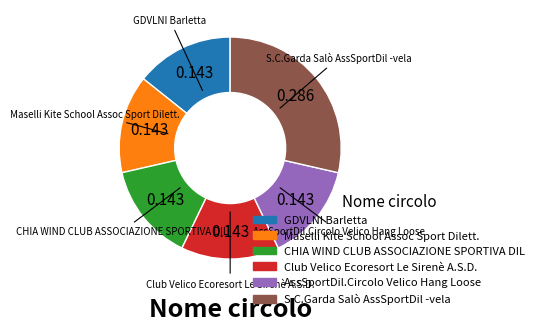

Is there any slice that represents more than half of the pie?

No